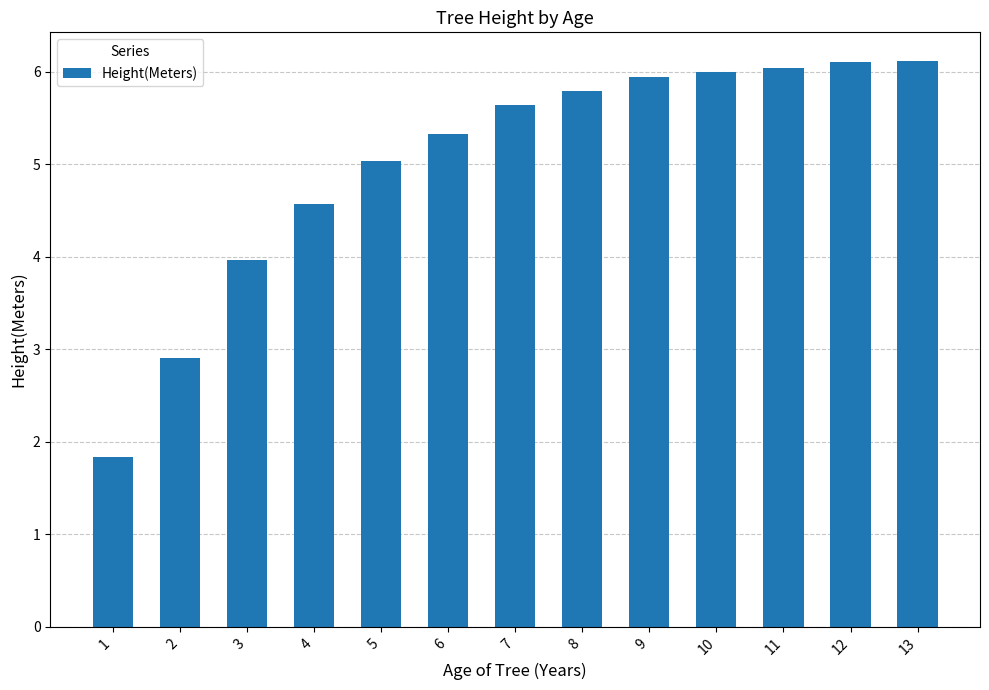

What is the change in value from 8 to 10?

+0.2